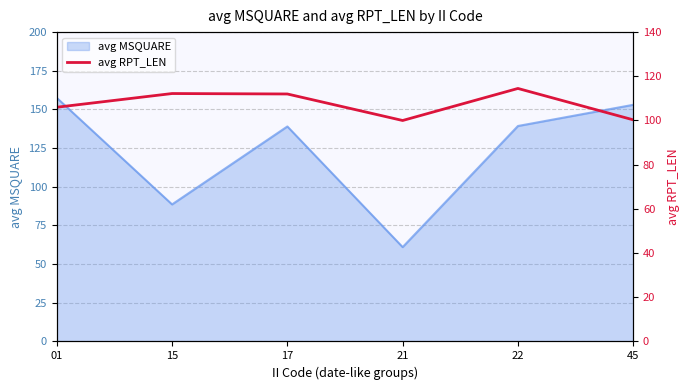

Read the value at 22.

114.5